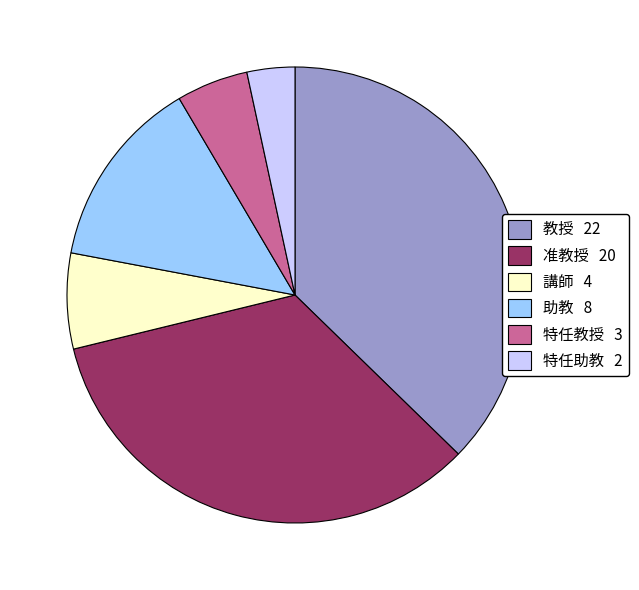

Do 准教授 20 and 教授 22 together represent more than half of the pie?

Yes